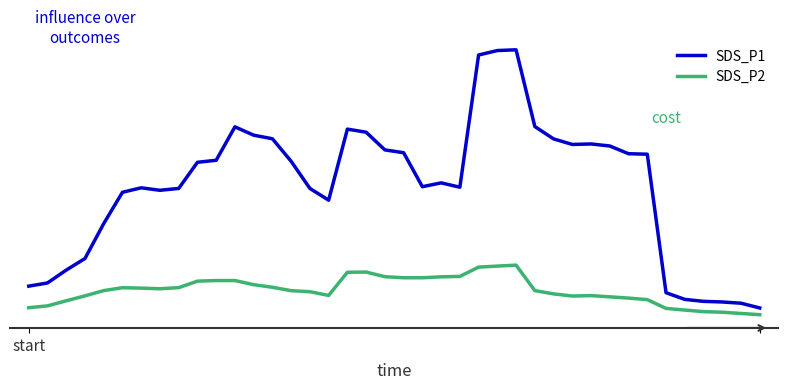

Does the chart have visible grid lines?

No